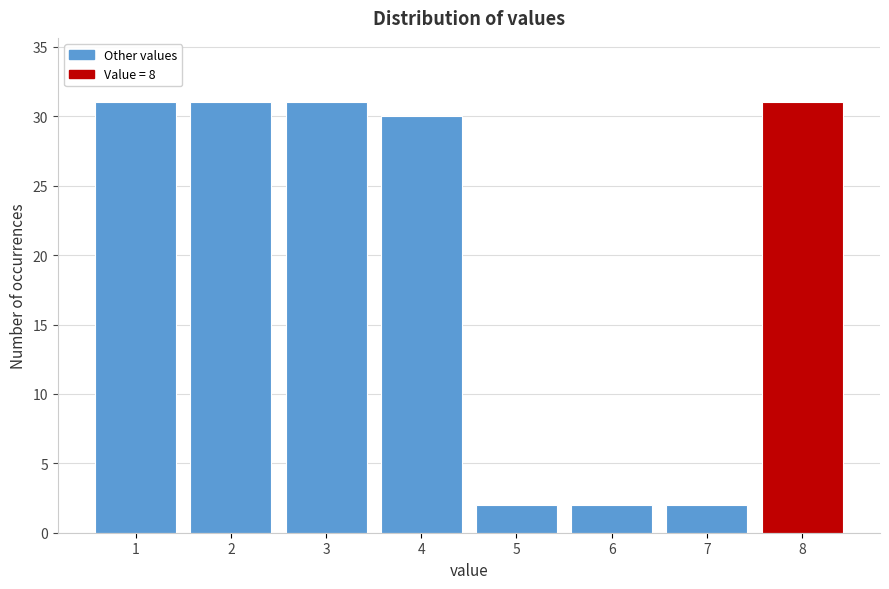

Reading left to right, transcribe all the data shown in this chart.

31	31	31	30	2	2	2	31